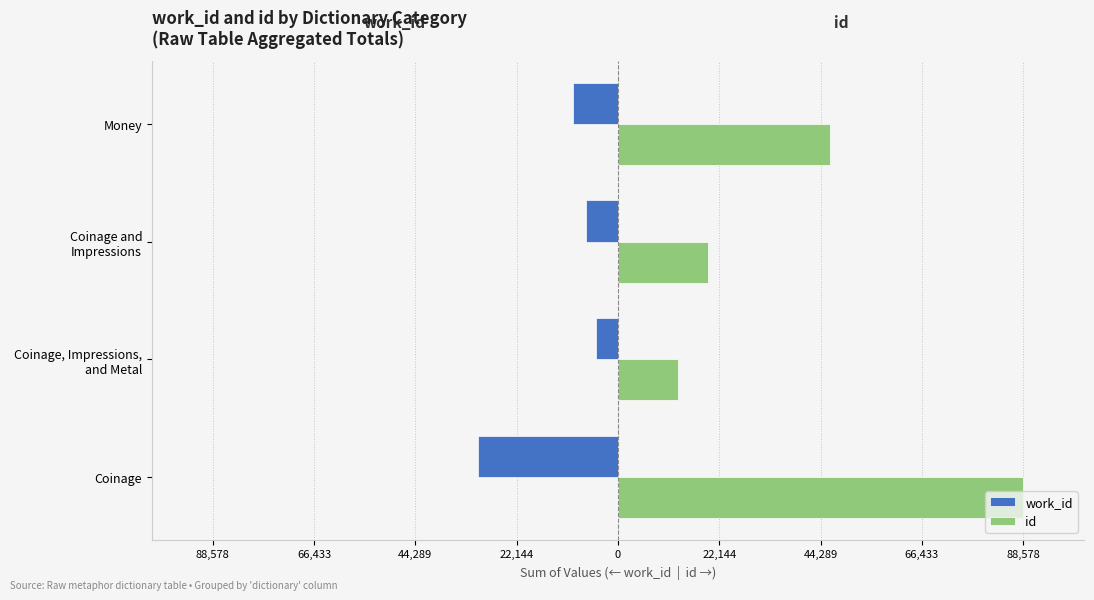

What are all the series names shown in the legend?

work_id, id